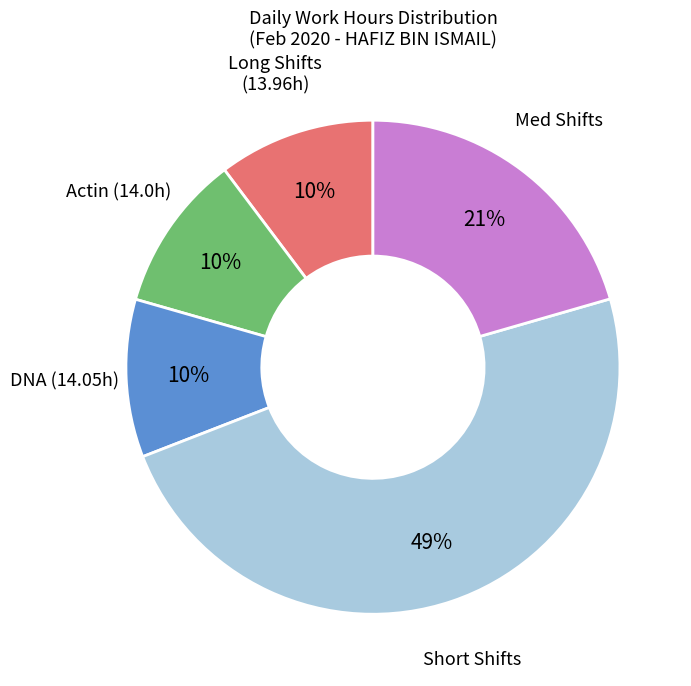

To the nearest percent, what is the average slice percentage?

20%